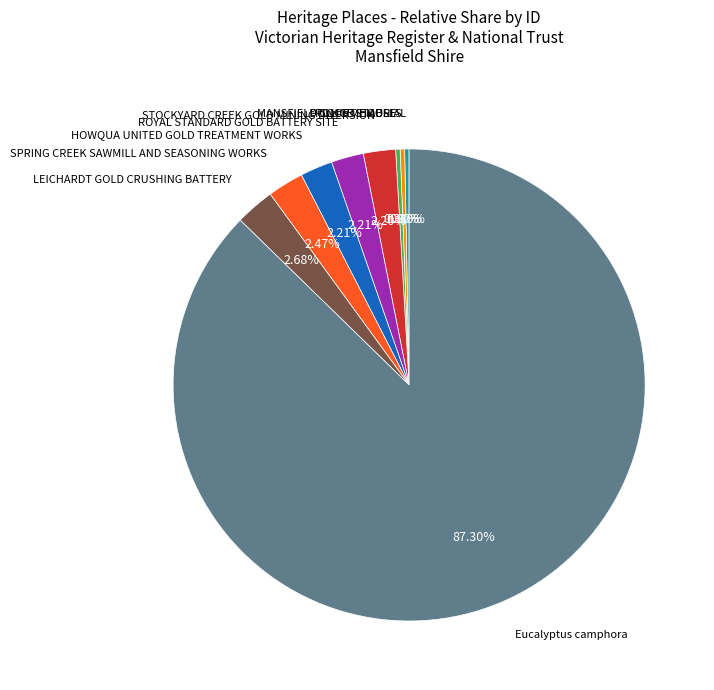

Does any single category account for the majority?

Yes